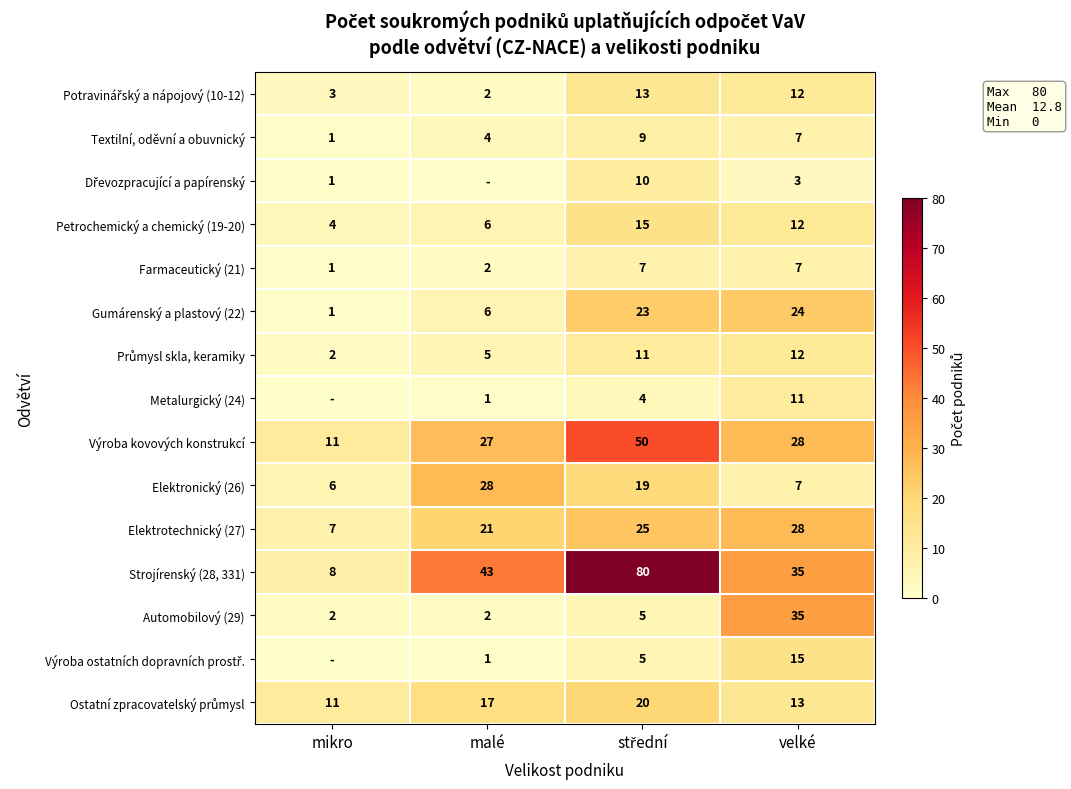

What is the spread (max minus min) of values at malé?

43